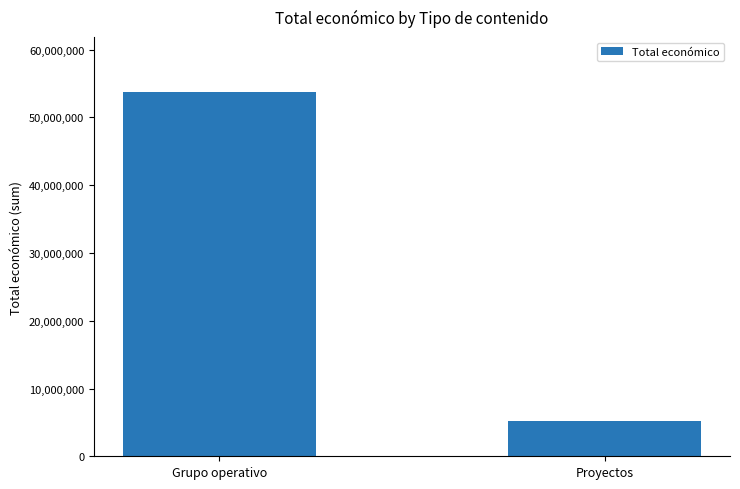

Rank the categories by value from highest to lowest.

Grupo operativo, Proyectos